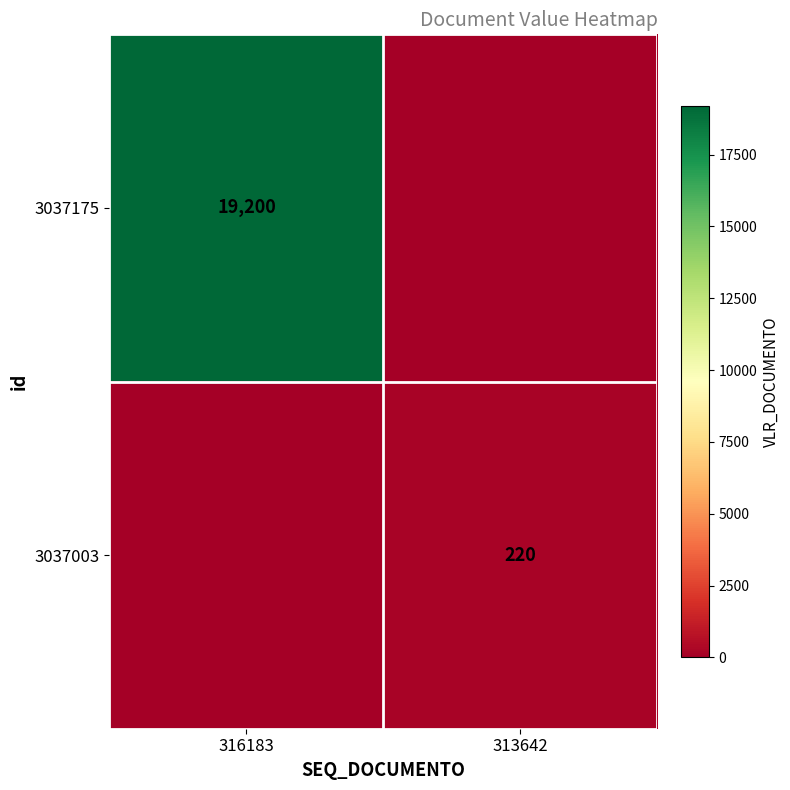

Between 316183 and 313642, which is larger?

316183